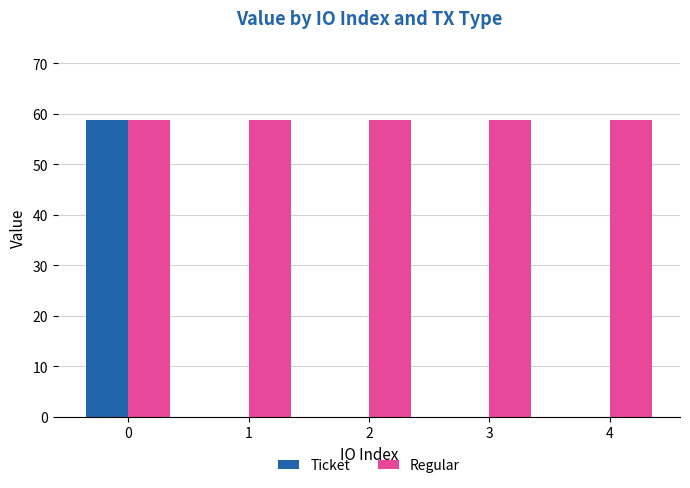

Which series changed the most between 0 and 3?

Ticket